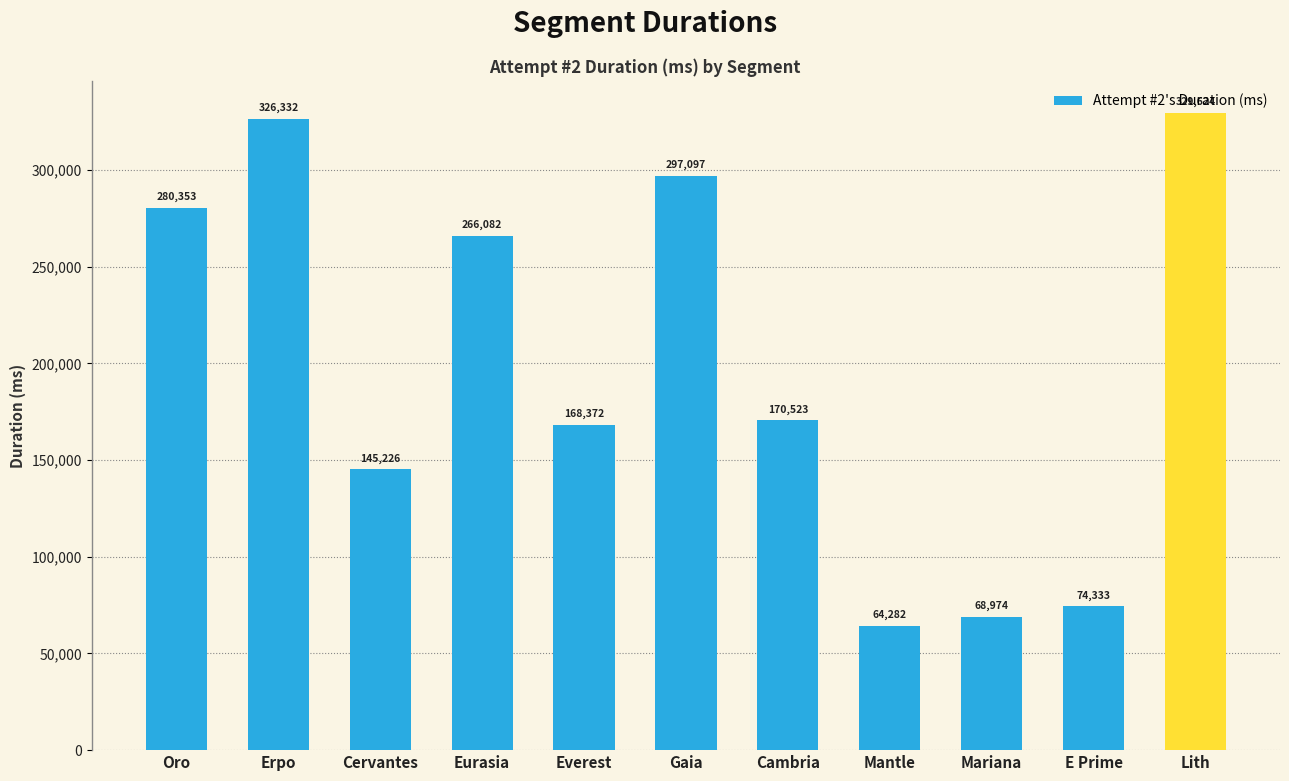

The value at E Prime is 120306. True or false?

False